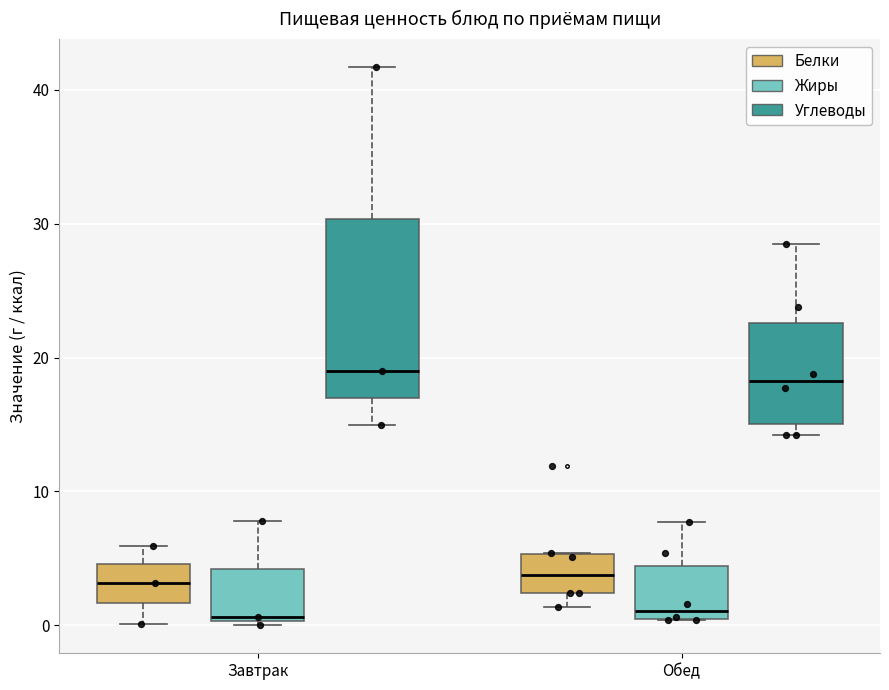

Reading left to right, read every box against the y-axis: the position of its median line, the range the box covers, and the ends of its whiskers. The values are not printed on the chart, so give them approximately, as read against the axis.

Завтрак (Белки): median 3, box 2 to 5, whiskers 0 to 6
Завтрак (Жиры): median 1, box 0 to 4, whiskers 0 to 8
Завтрак (Углеводы): median 19, box 17 to 30, whiskers 15 to 42
Обед (Белки): median 4, box 2 to 5, whiskers 1 to 5
Обед (Жиры): median 1, box 0 to 4, whiskers 0 to 8
Обед (Углеводы): median 18, box 15 to 23, whiskers 14 to 29